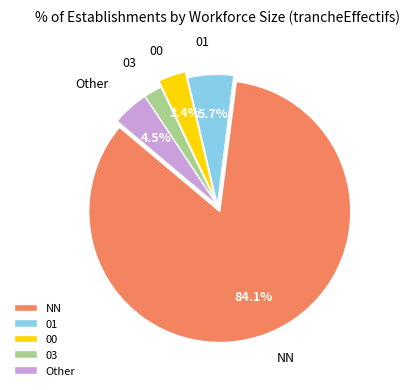

Is there a majority slice in this chart?

Yes